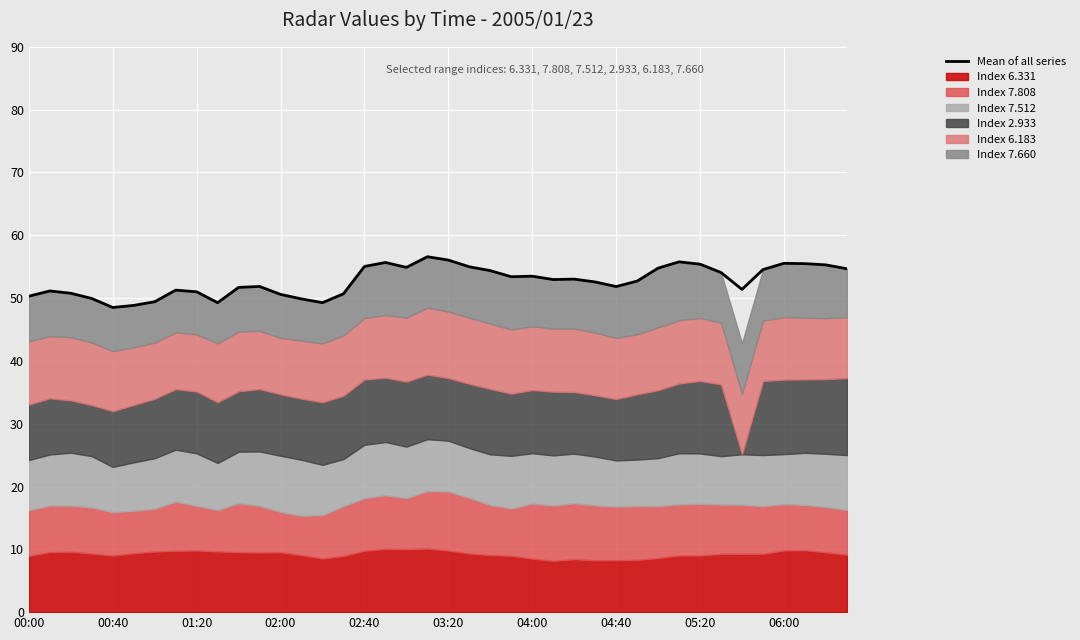

What is the sum of all values?

2108.8